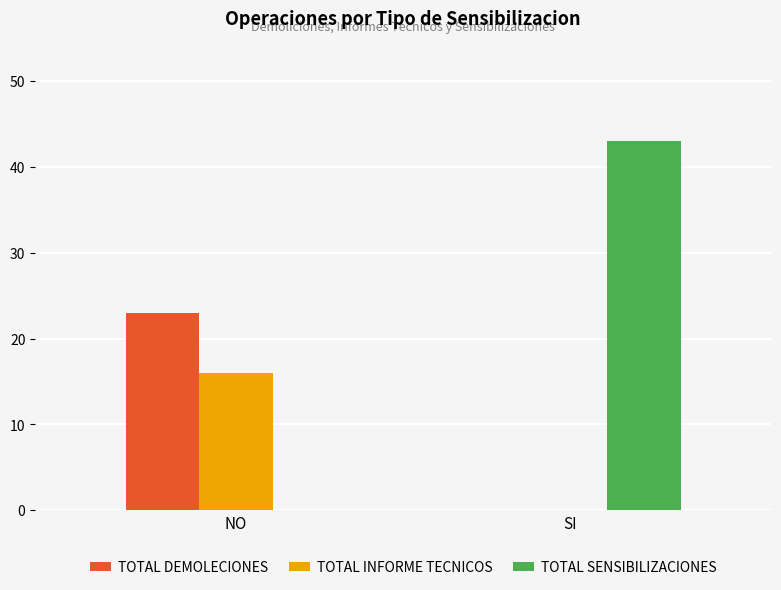

What is the sum of all TOTAL INFORME TECNICOS values?

16